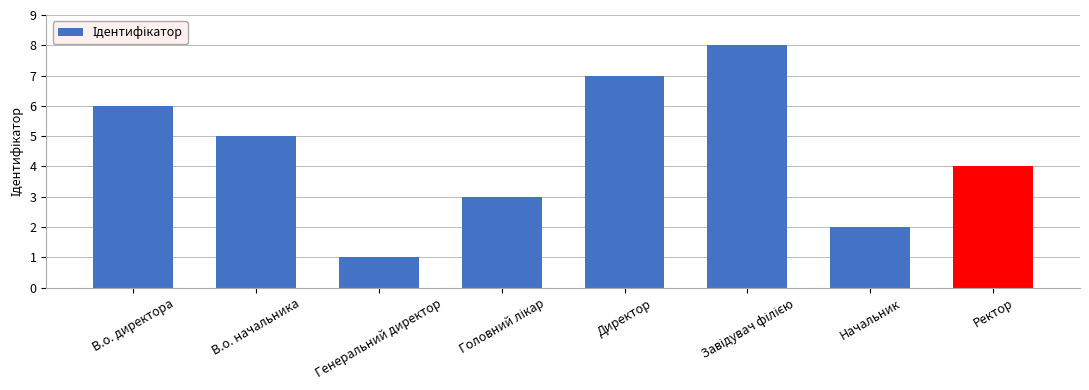

Which has a higher value, В.о. директора or Генеральний директор?

В.о. директора